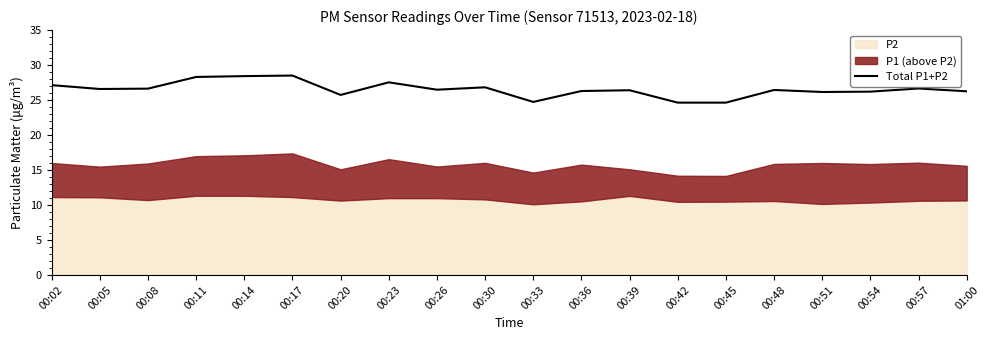

Approximately how many times larger is the value at 00:39 compared to 00:08?

1.0